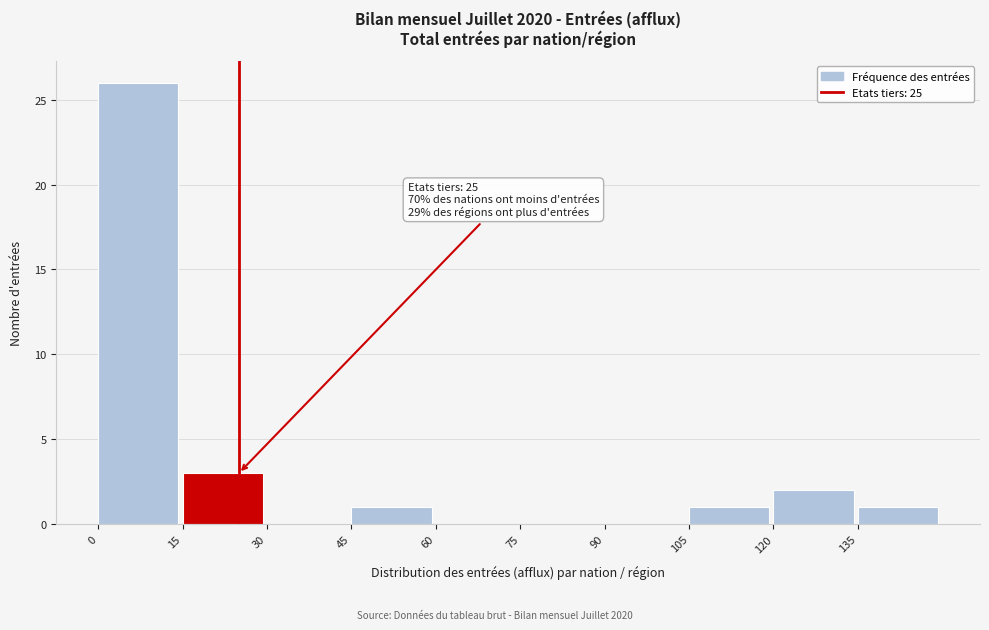

Which range on the x-axis has the tallest bar?

0 to 15